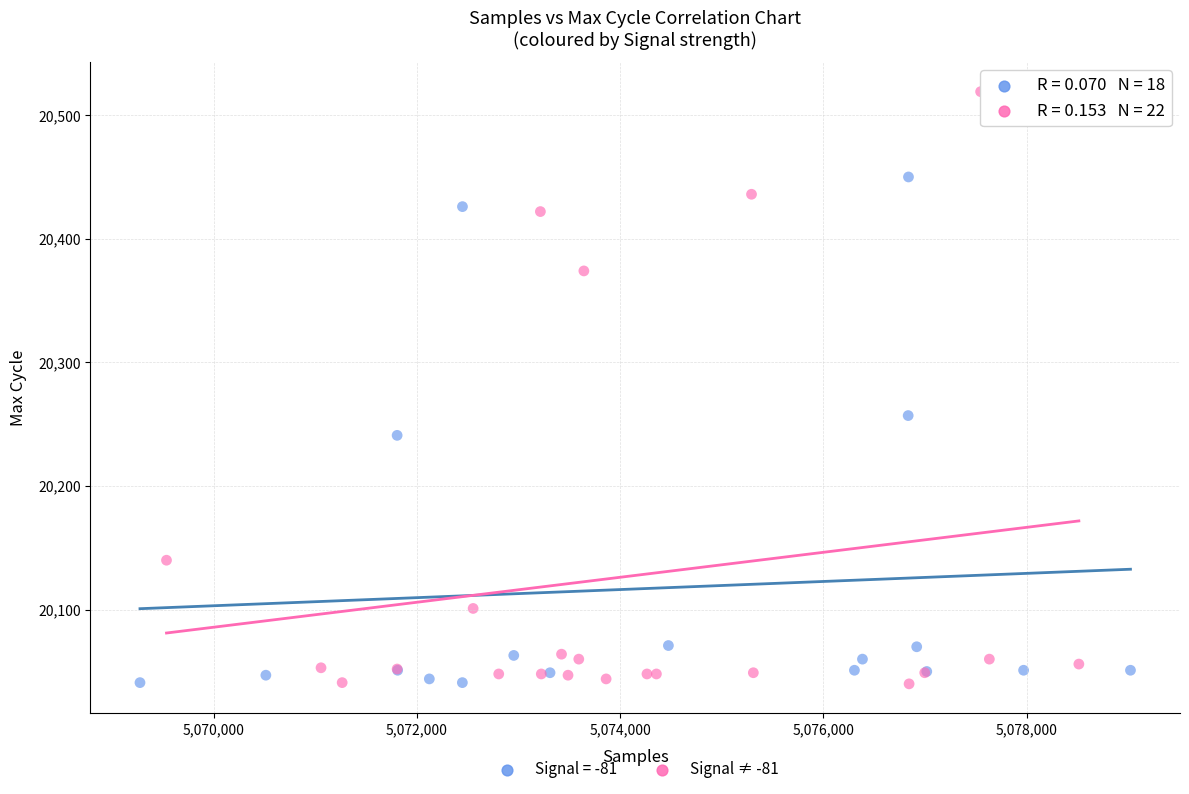

Which series reaches the maximum Y coordinate?

Signal ≠ -81